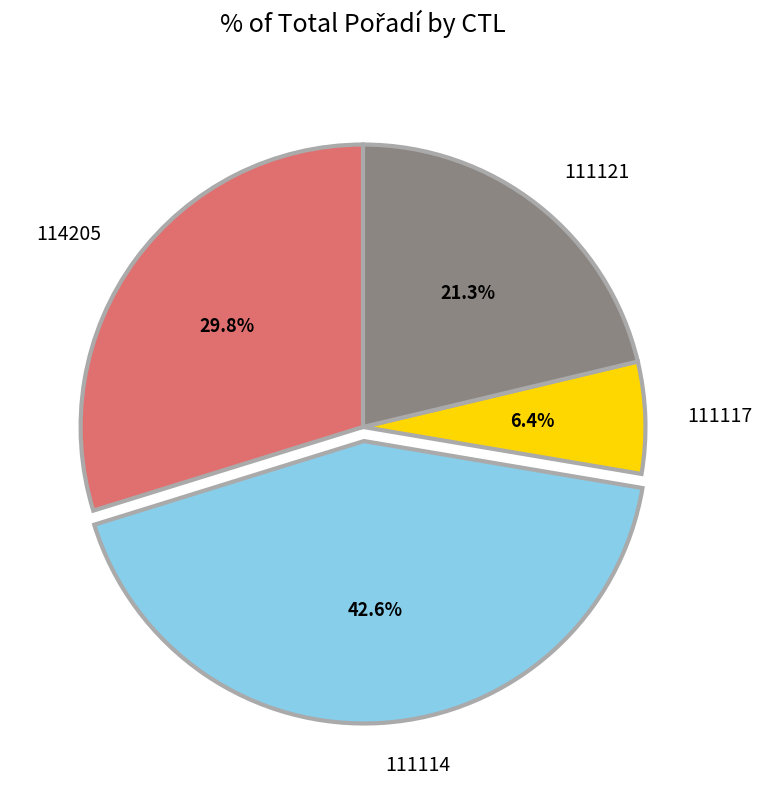

Rank the categories by value from highest to lowest.

111114, 114205, 111121, 111117